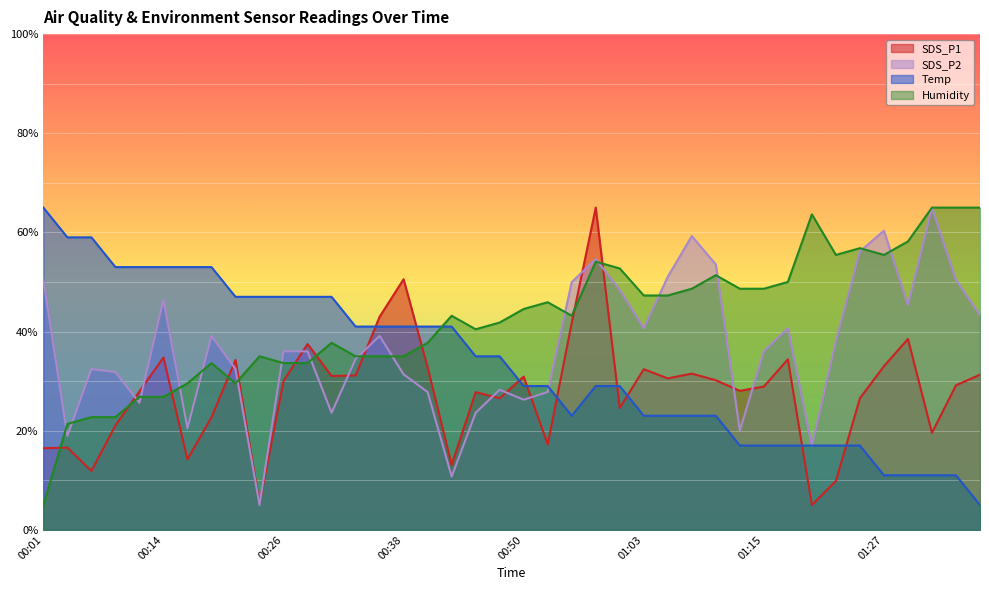

Which series has the largest range (max minus min)?

SDS_P1